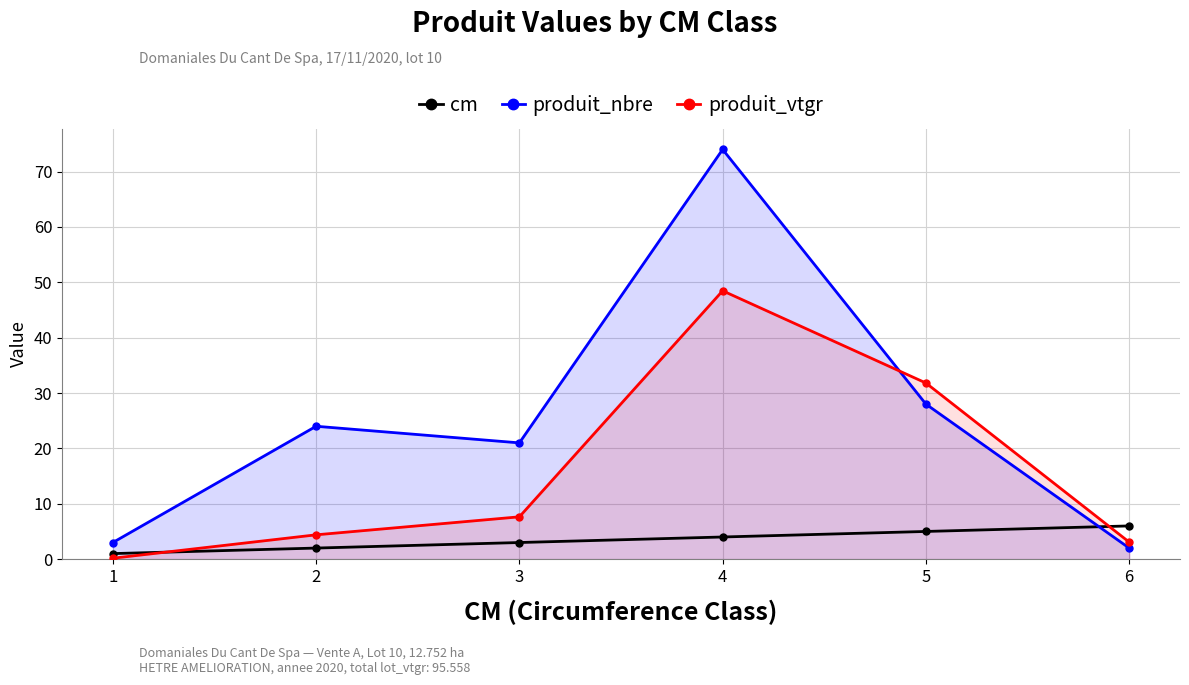

The value of cm at 5 is 1.5. True or false?

False